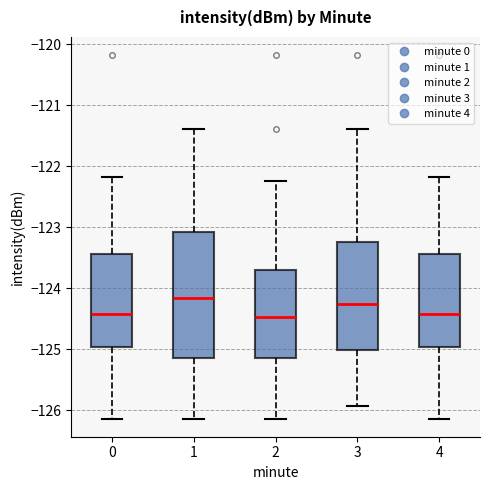

Reading left to right, read every box against the y-axis: the position of its median line, the range the box covers, and the ends of its whiskers. The values are not printed on the chart, so give them approximately, as read against the axis.

0: median -124.4, box -125.0 to -123.4, whiskers -126.1 to -122.2
1: median -124.2, box -125.1 to -123.1, whiskers -126.1 to -121.4
2: median -124.5, box -125.1 to -123.7, whiskers -126.1 to -122.2
3: median -124.2, box -125.0 to -123.2, whiskers -125.9 to -121.4
4: median -124.4, box -125.0 to -123.4, whiskers -126.1 to -122.2